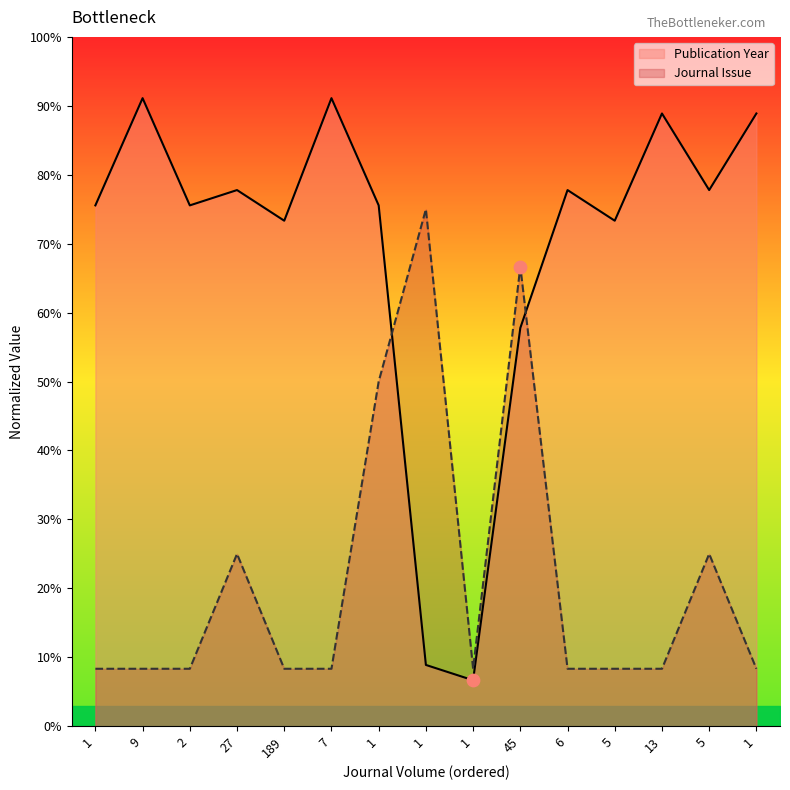

Which series contains the highest Y value?

Publication Year